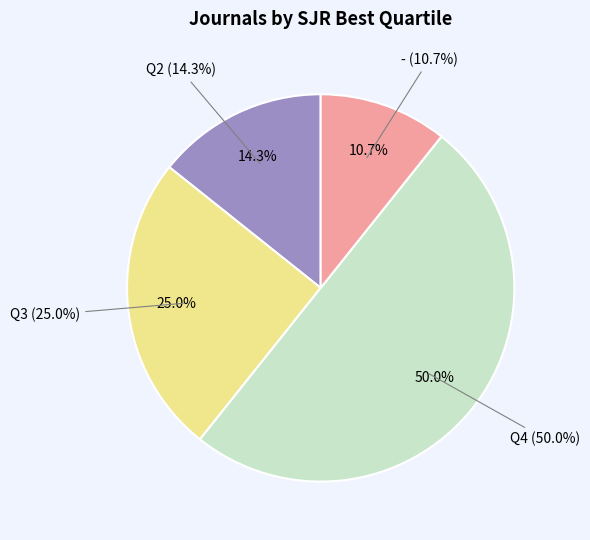

What percentage is the Q2 slice, to the nearest percent?

14%